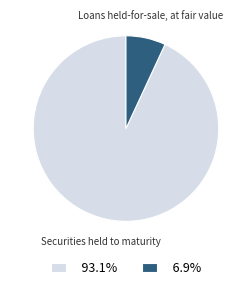

Does any single category account for the majority?

Yes